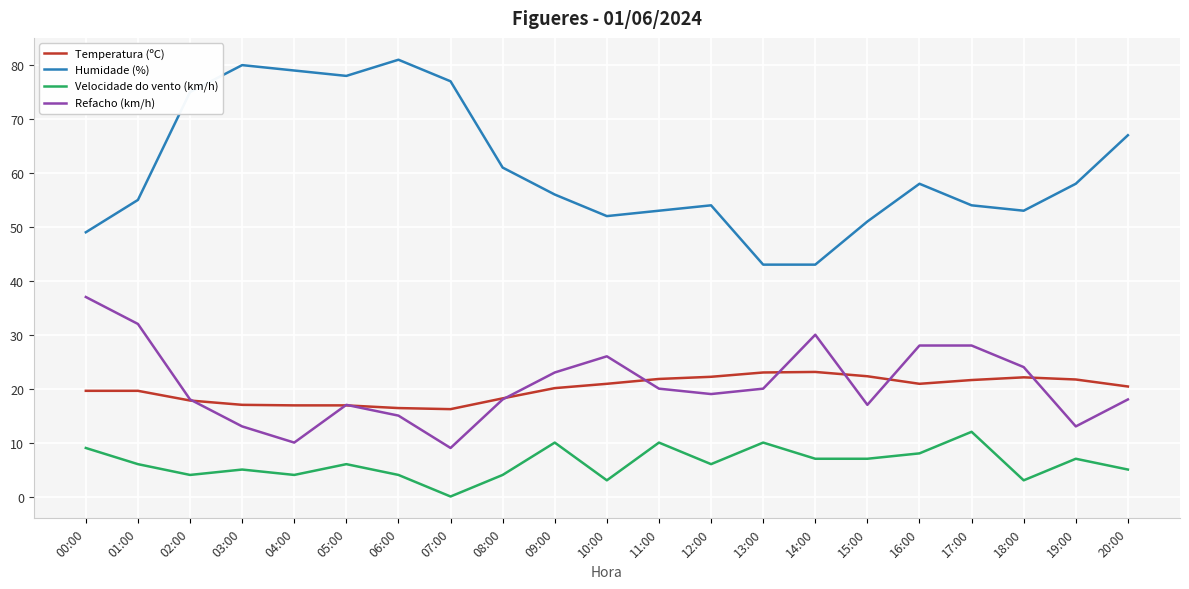

Where does the Refacho (km/h) series first go above 19?

00:00